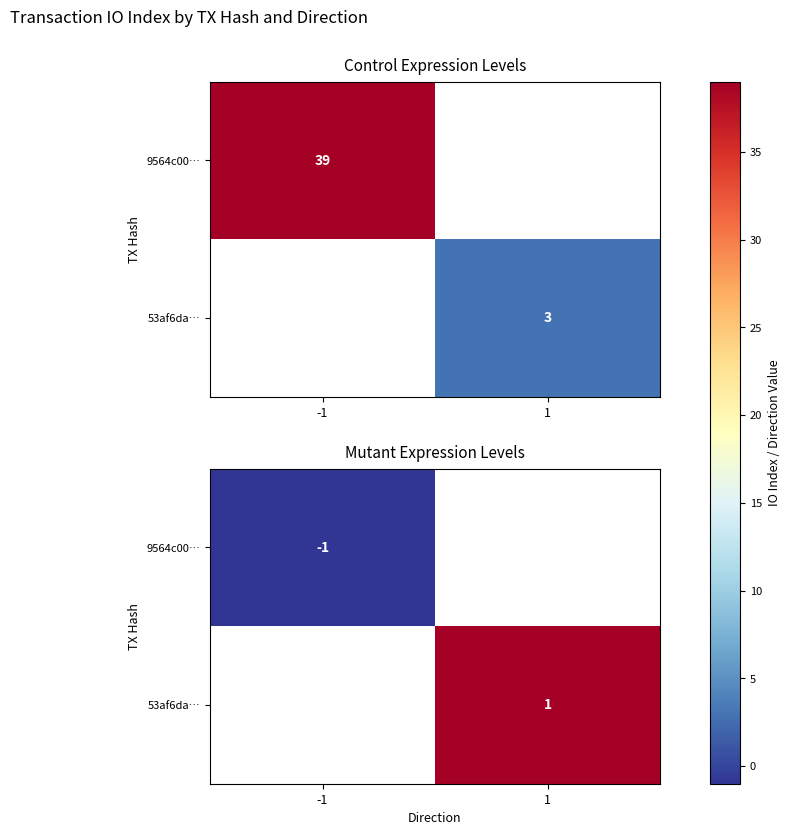

True or false: 9564c00… has a value of -1.0 at -1.

True